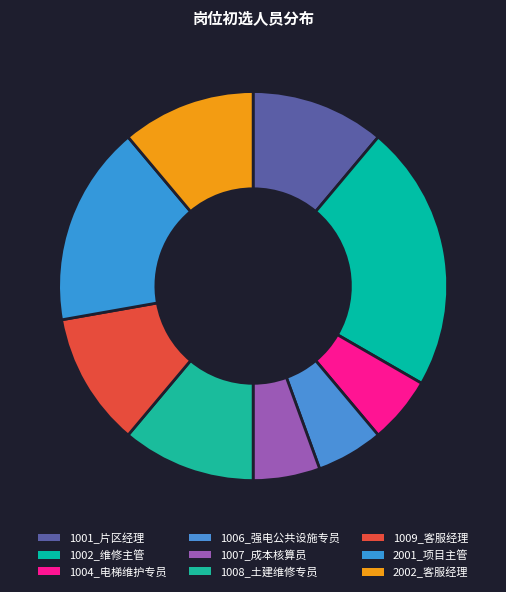

What is the change in value from 1001_片区经理 to 1002_维修主管?

+2